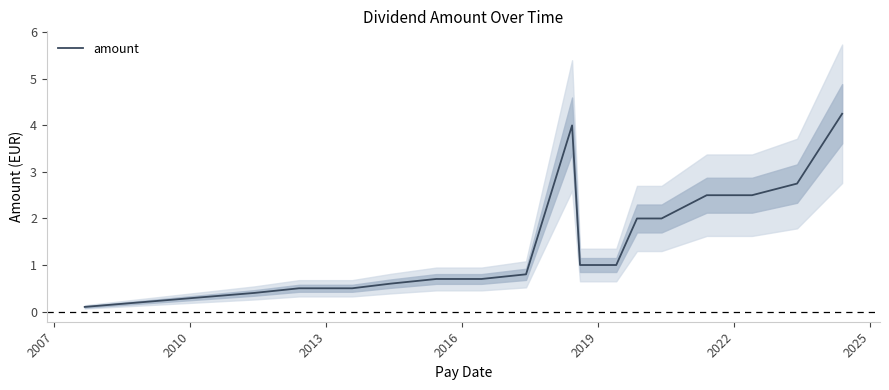

What is the average value?

1.5